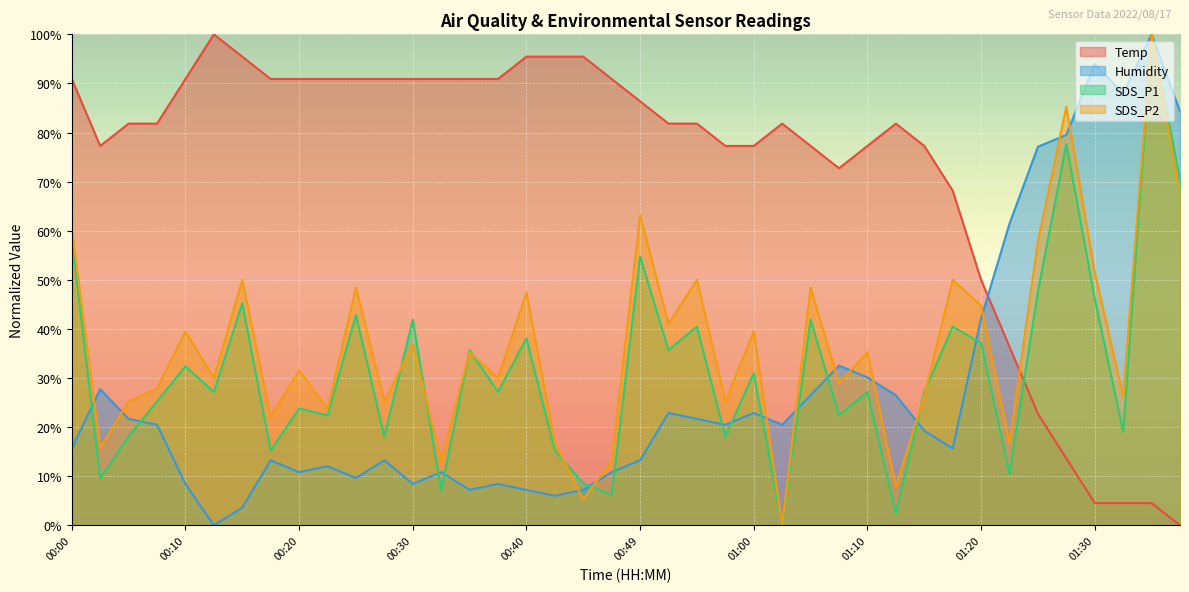

What is the value of the Temp point at the 18th from the left?

95.5